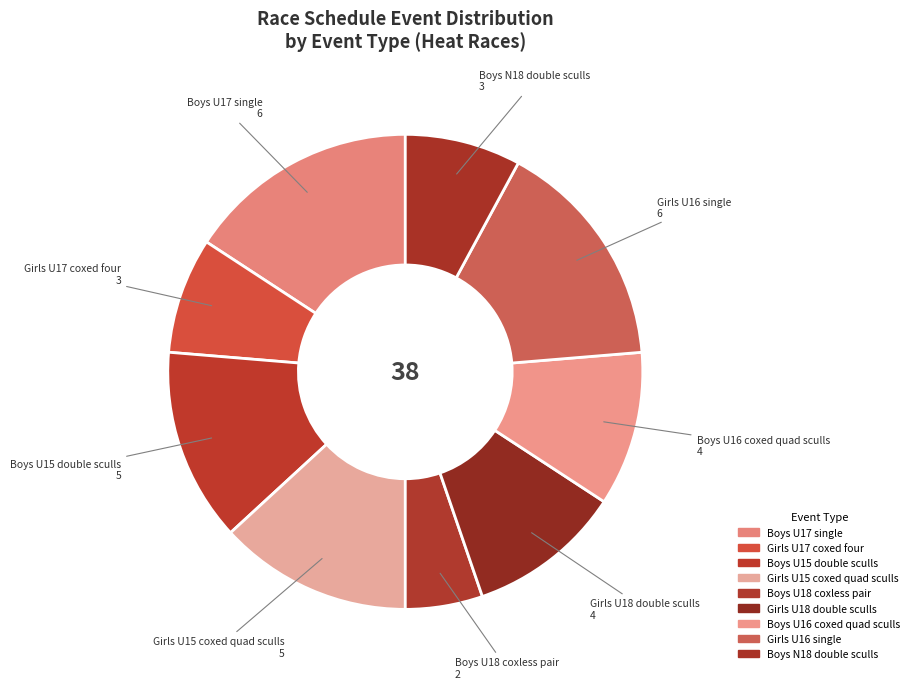

To the nearest percent, what percentage of the pie is Girls U16 single?

16%